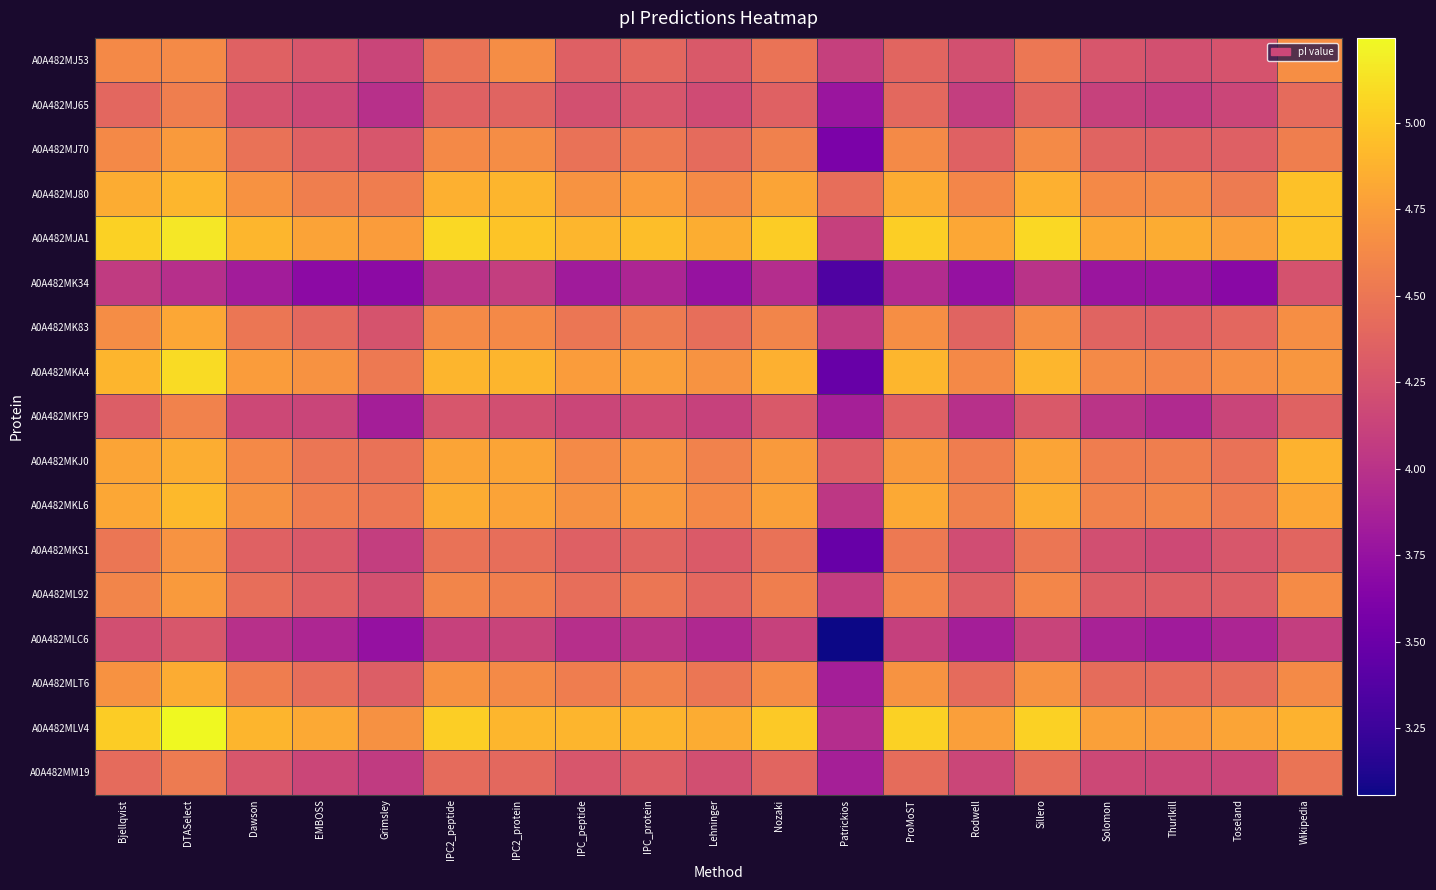

What is the difference between the highest and lowest values at Thurlkill?

1.1